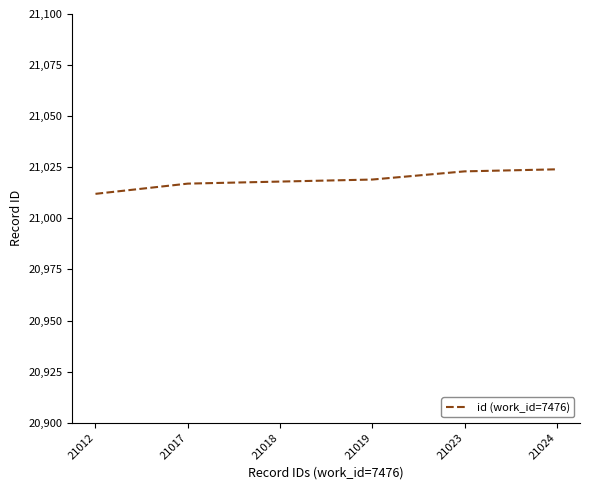

What is the change in value from 21012 to 21023?

+11